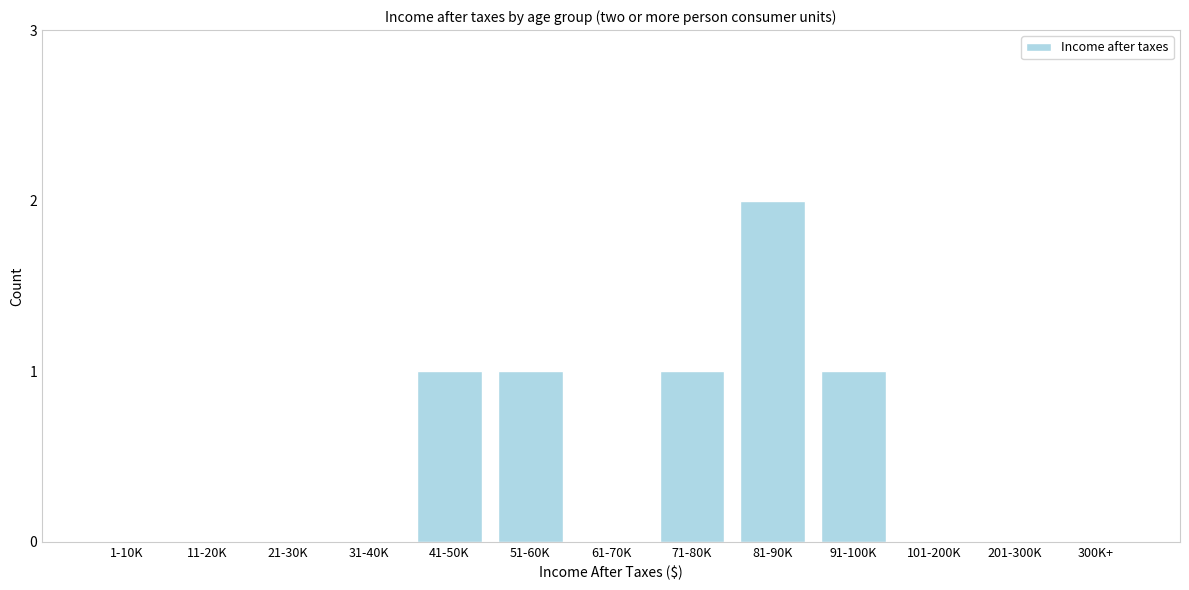

Reading right to left, list all the values displayed in this chart.

300K+=0	201-300K=0	101-200K=0	91-100K=1	81-90K=2	71-80K=1	61-70K=0	51-60K=1	41-50K=1	31-40K=0	21-30K=0	11-20K=0	1-10K=0